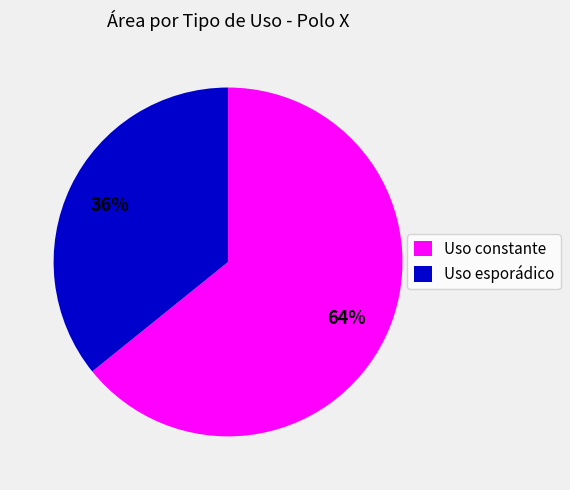

Which has a higher value, Uso constante or Uso esporádico?

Uso constante